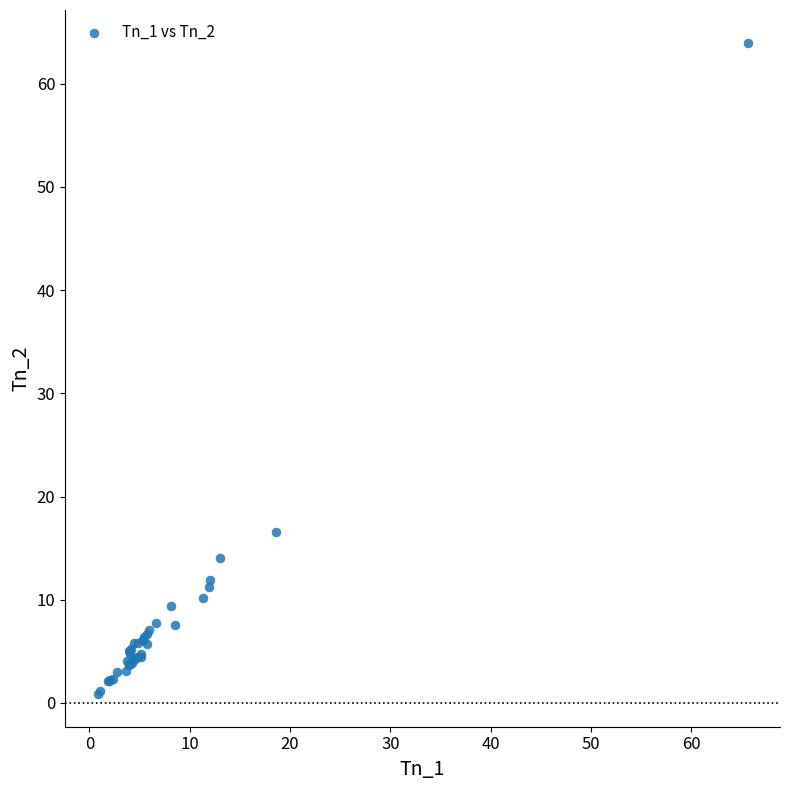

What Y value in the scatter plot is closest to 32?

16.6